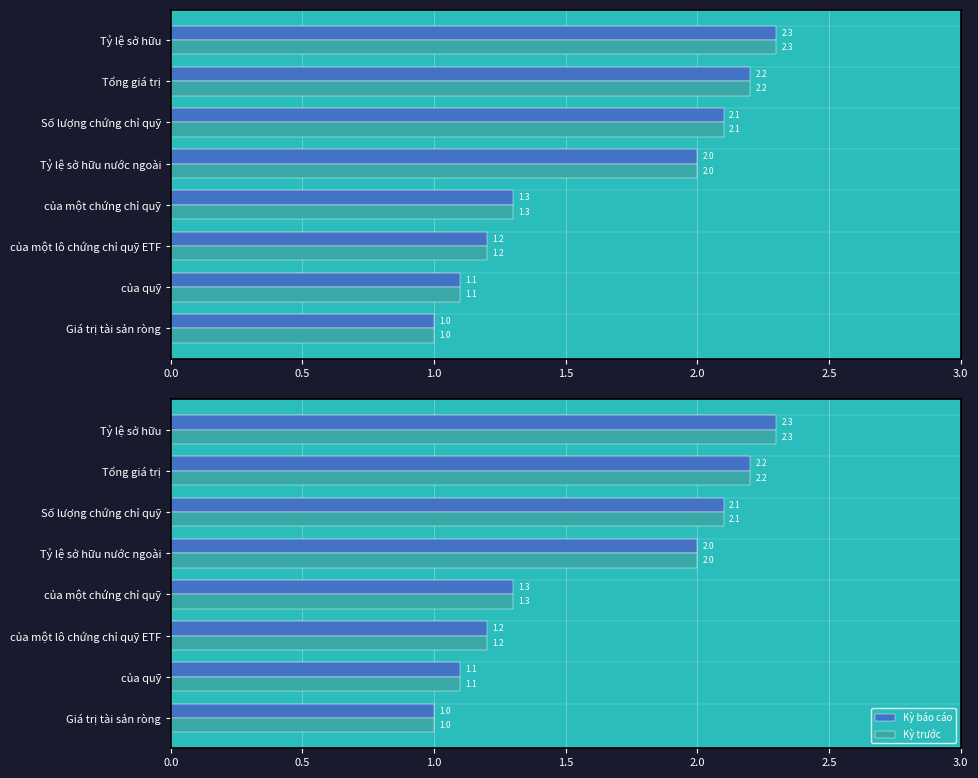

The value of Kỳ trước at của một chứng chỉ quỹ is 0.5. True or false?

False